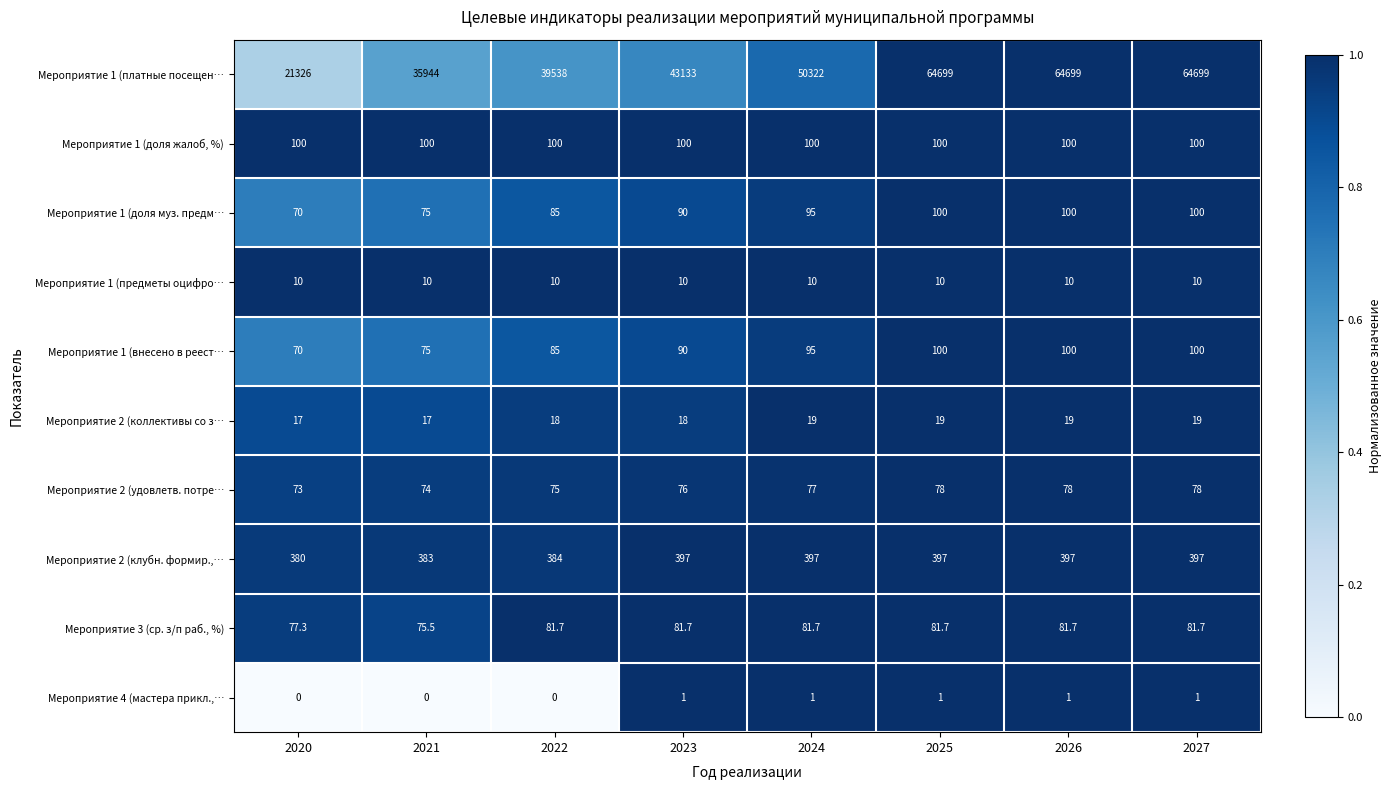

Where is Мероприятие 1 (внесено в реест… nearest to the value 85?

2022